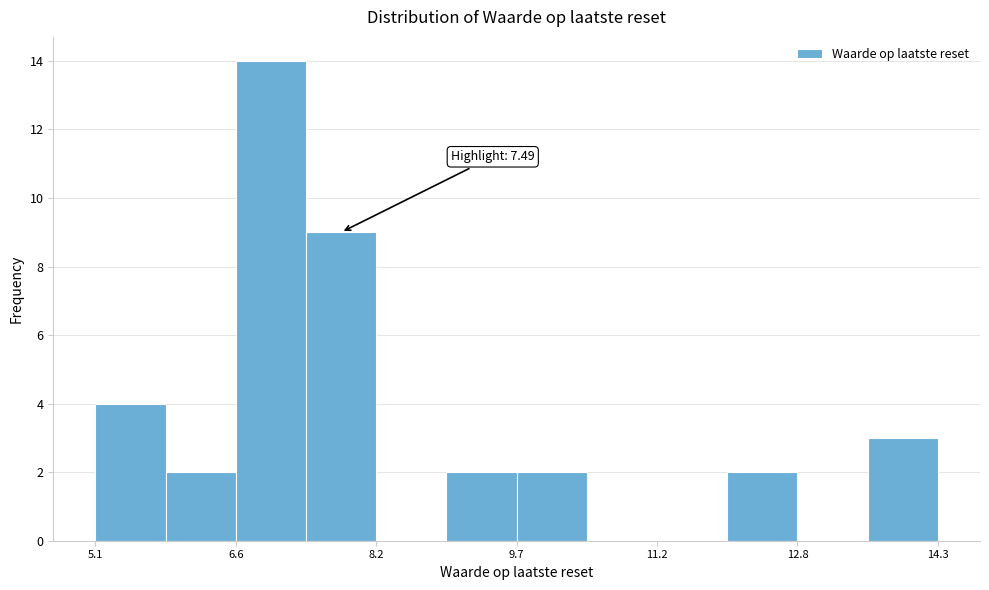

Read against the x-axis, roughly where is the centre of the tallest bar?

7.0